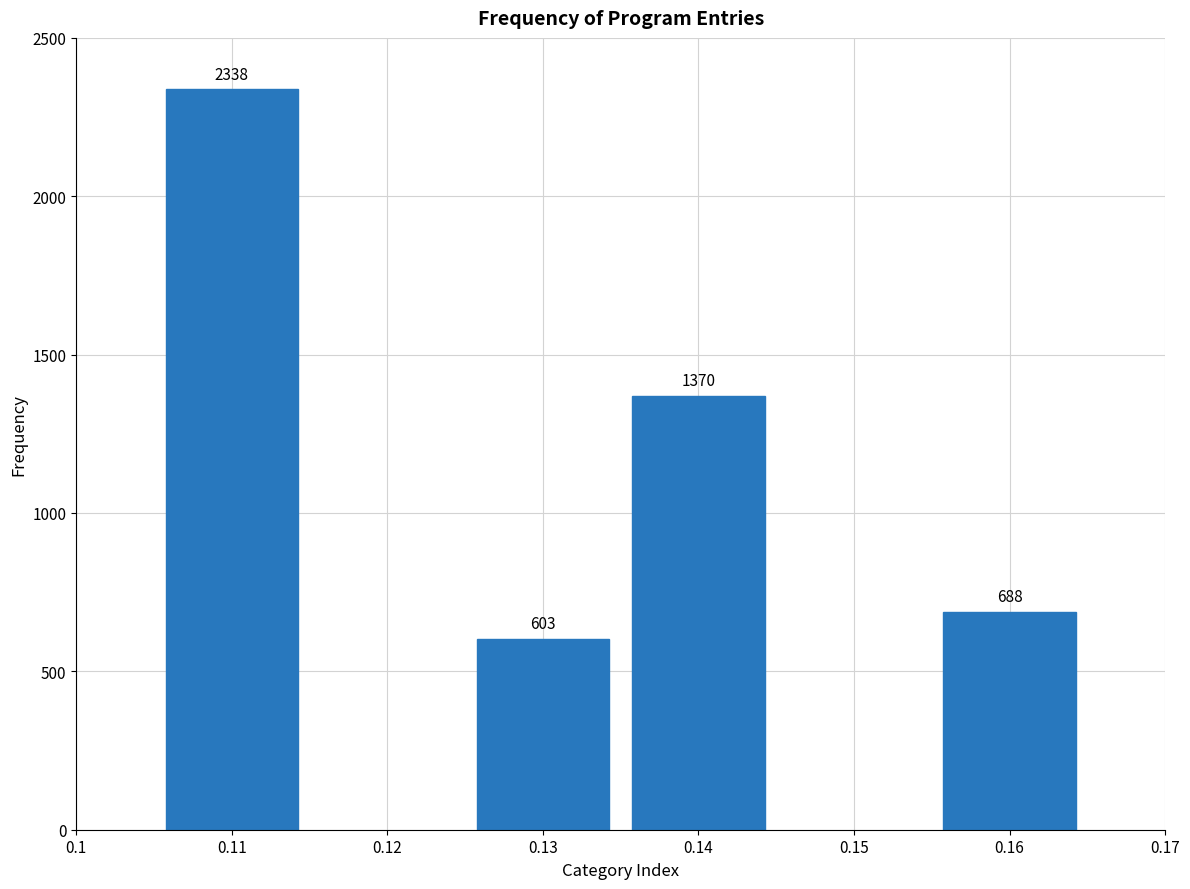

Reading left to right, what are all the values shown in this chart?

2338	603	1370	688